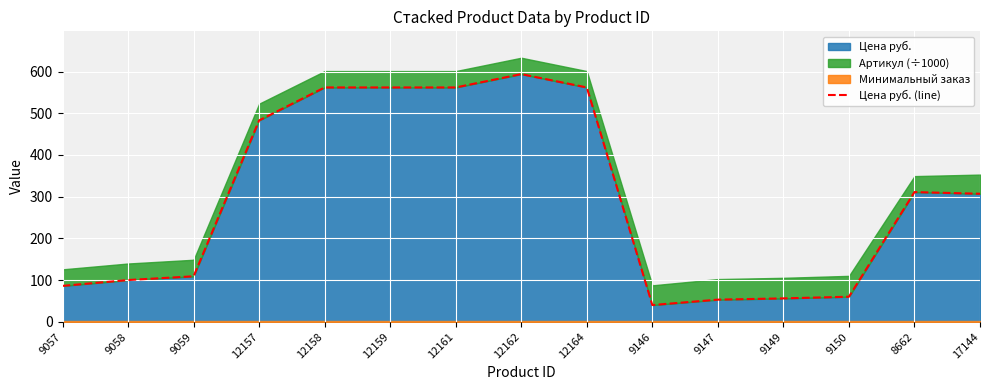

What is the sum of the values at 9147 and 12158?

615